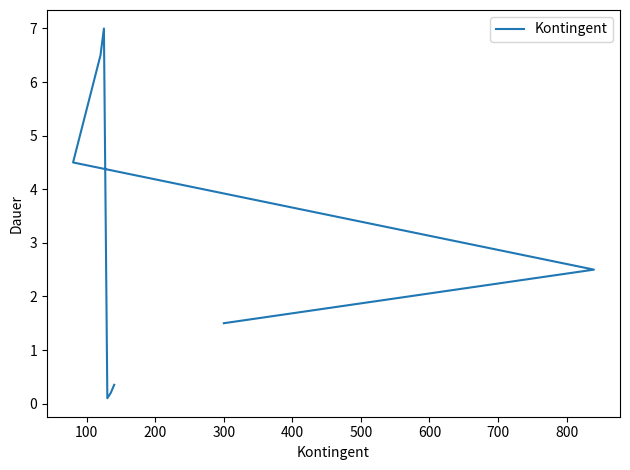

Is it true that the value at 900 is 0.1?

False